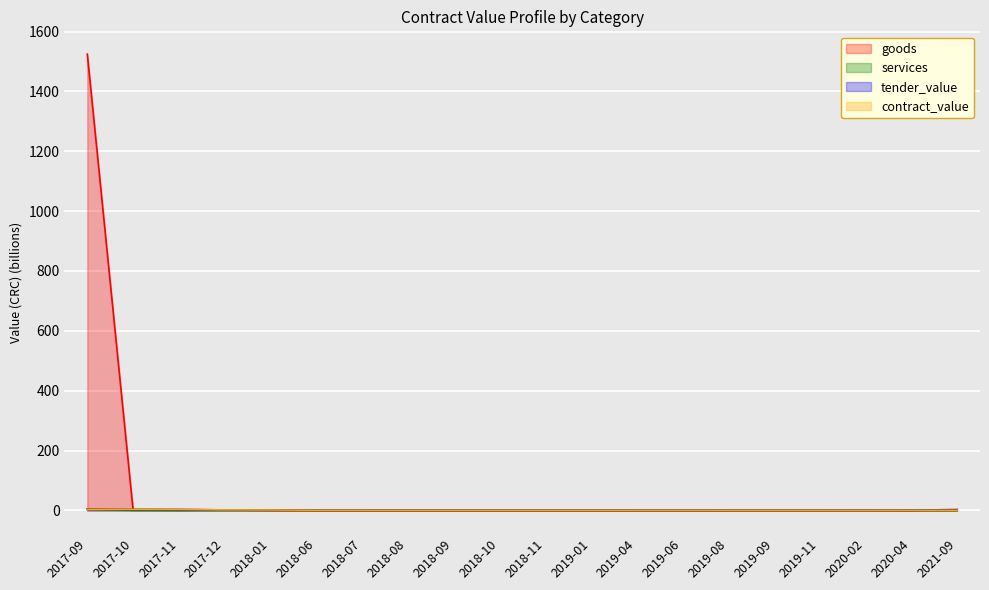

Count the number of categories in the chart.

20